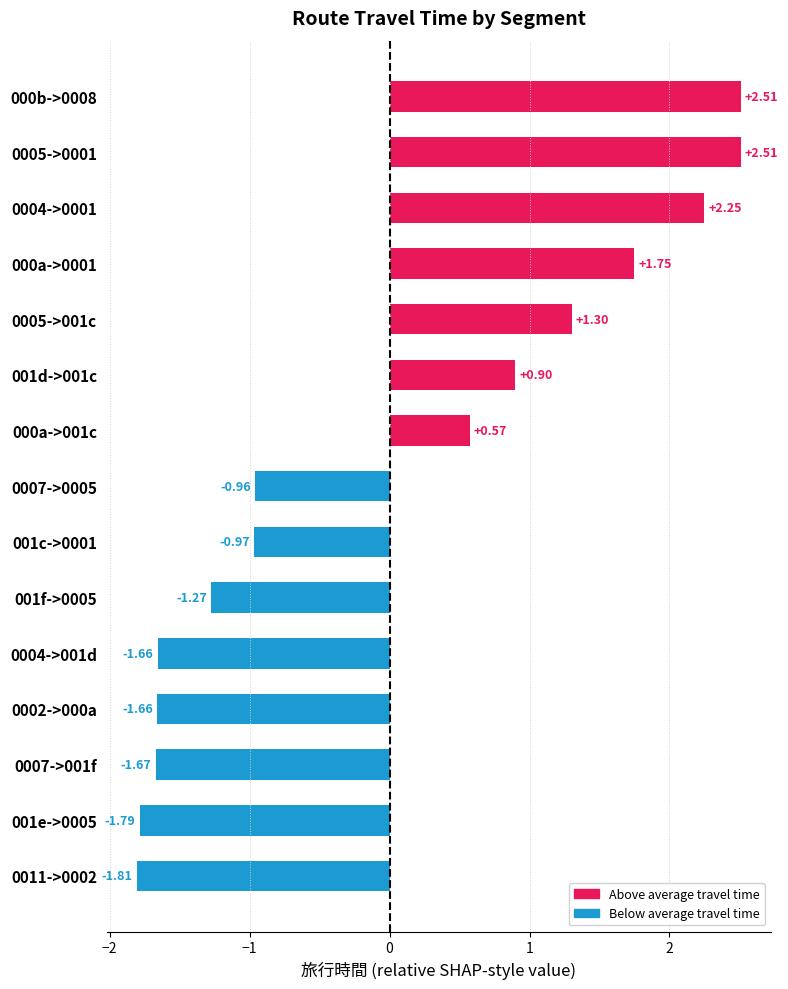

Count the number of values greater than 0.

7